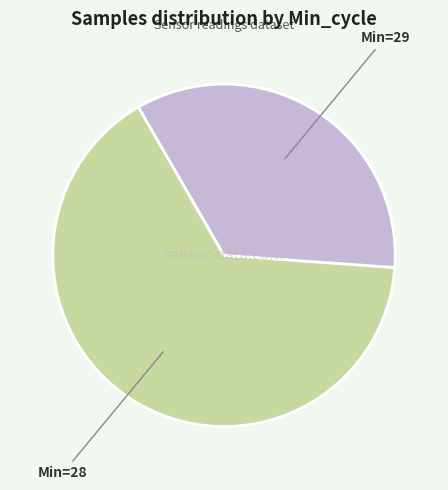

Is there any slice that represents more than half of the pie?

Yes